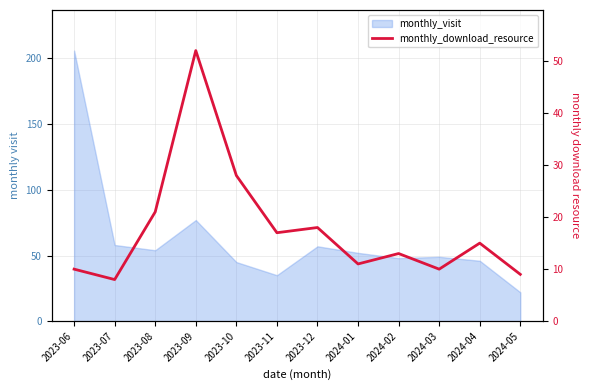

At which category does the chart reach its peak across all series?

2023-09